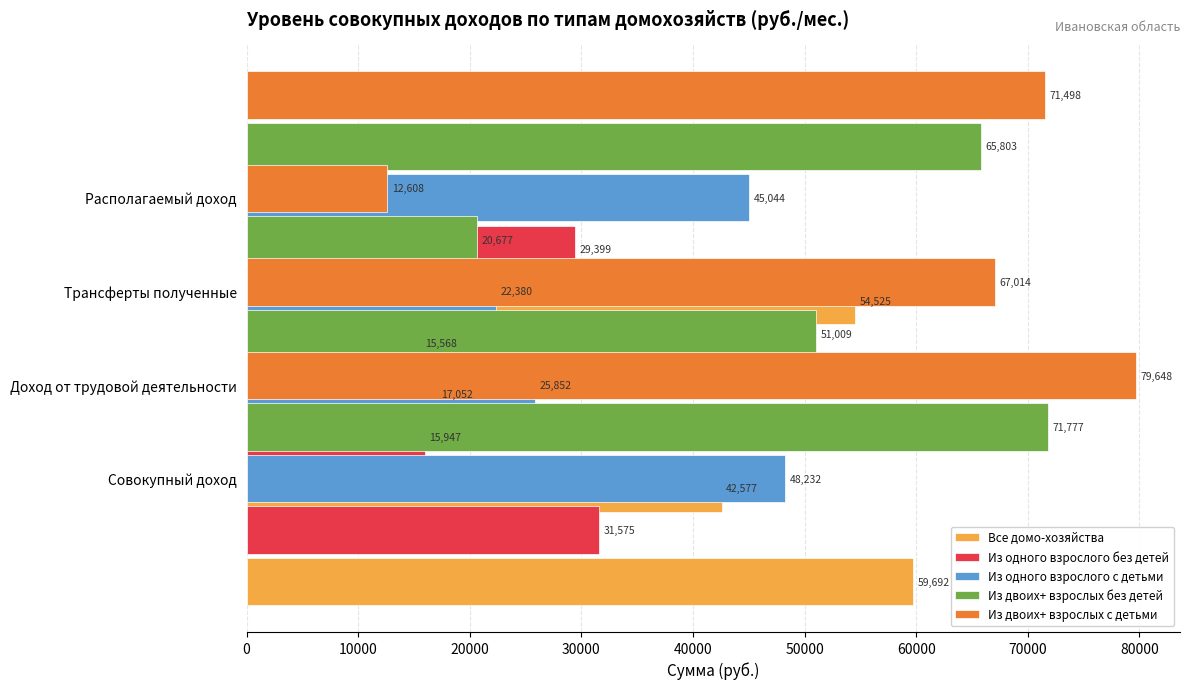

What is the value of the Из одного взрослого с детьми bar at the 4th from the left?

45044.2